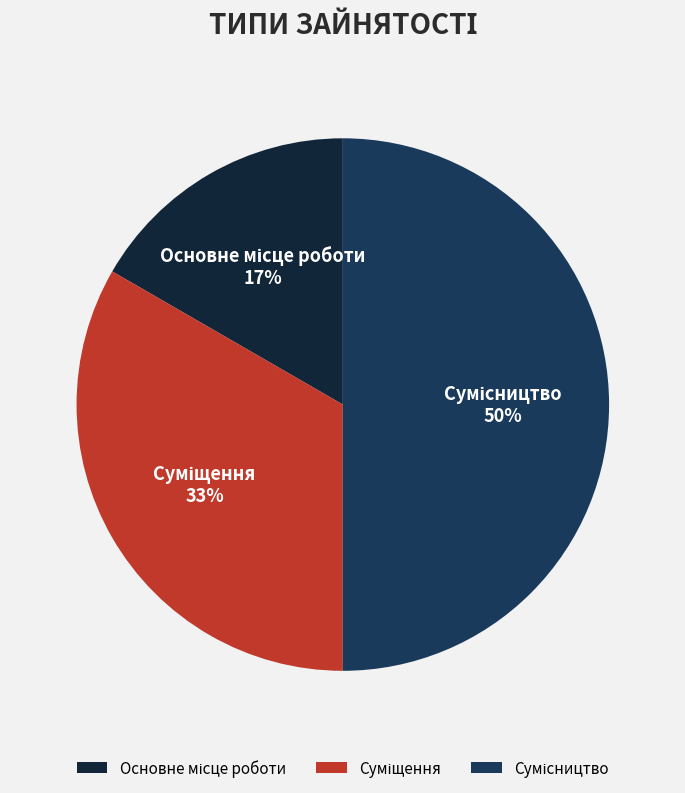

To the nearest percent, what is the average slice percentage?

33%